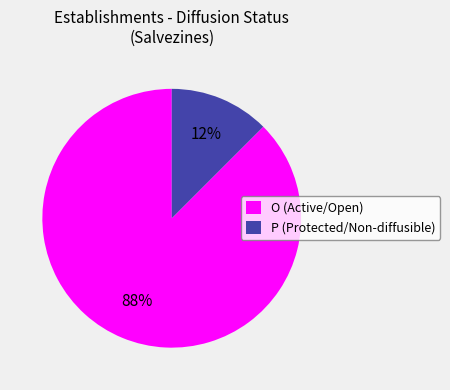

Is the sum of P (Protected/Non-diffusible) and O (Active/Open) greater than half?

Yes